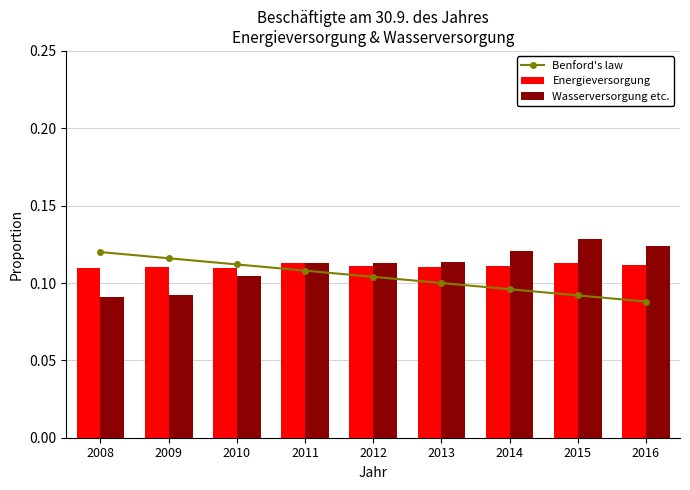

What is the sum of the Benford's law values at 2009 and 2014?

0.2